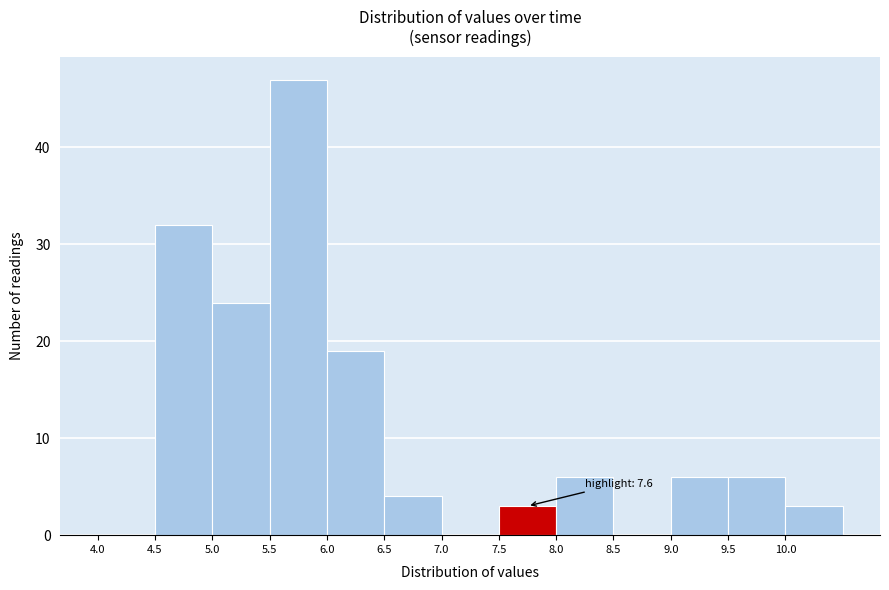

Which range on the x-axis has the tallest bar?

5.5 to 6.0